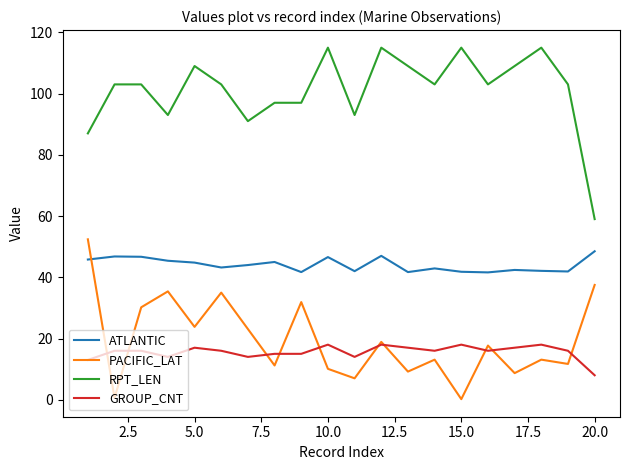

What is the maximum value shown in the chart?

115.0